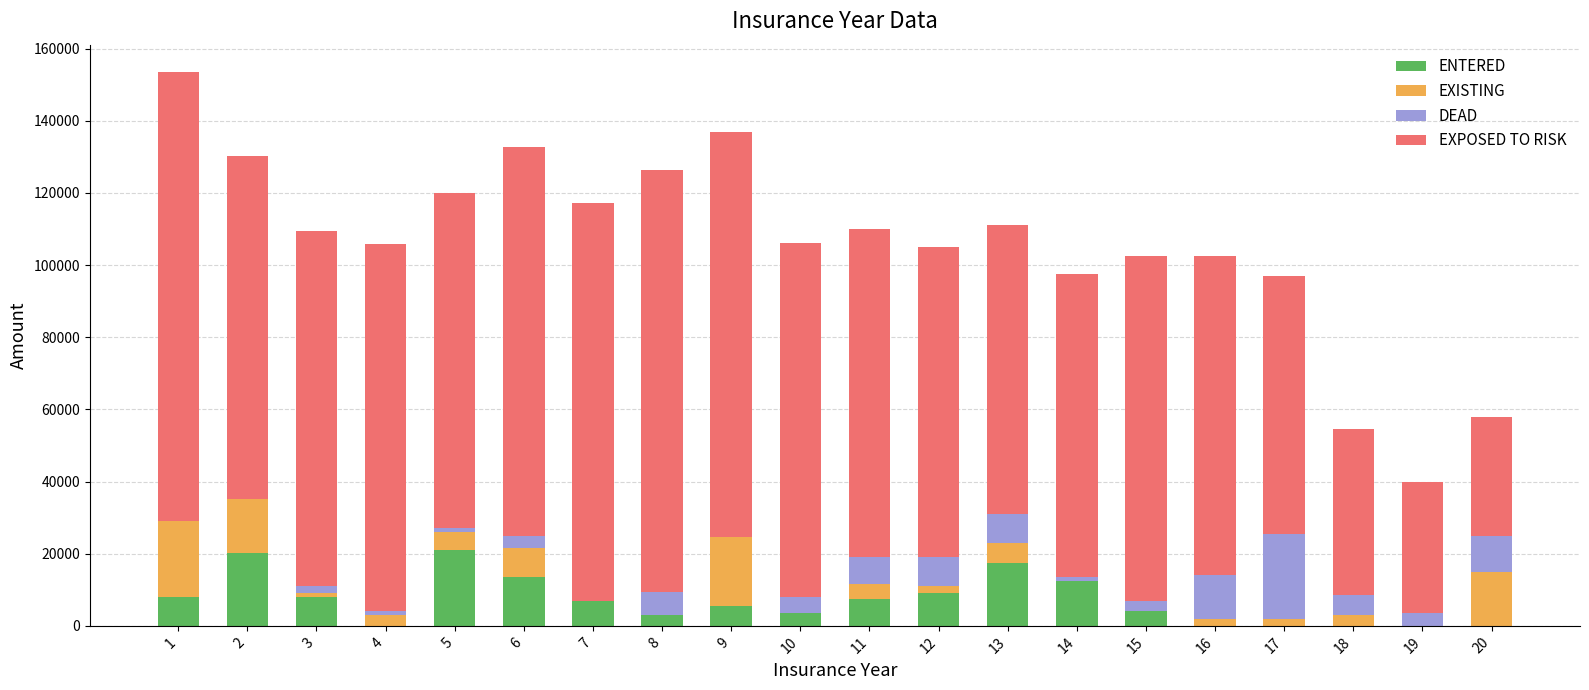

What is the total value across all series at 20?

58000